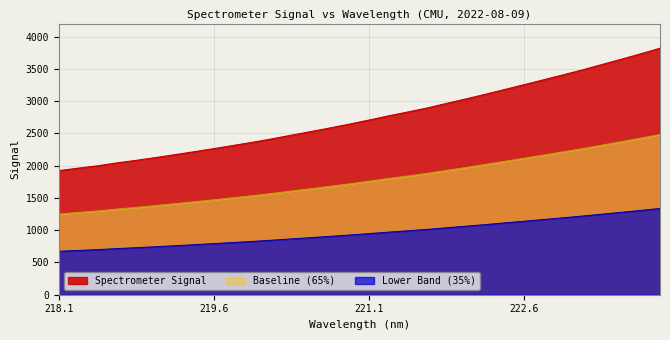

True or false: Baseline (65%) and Spectrometer Signal intersect in this chart.

False